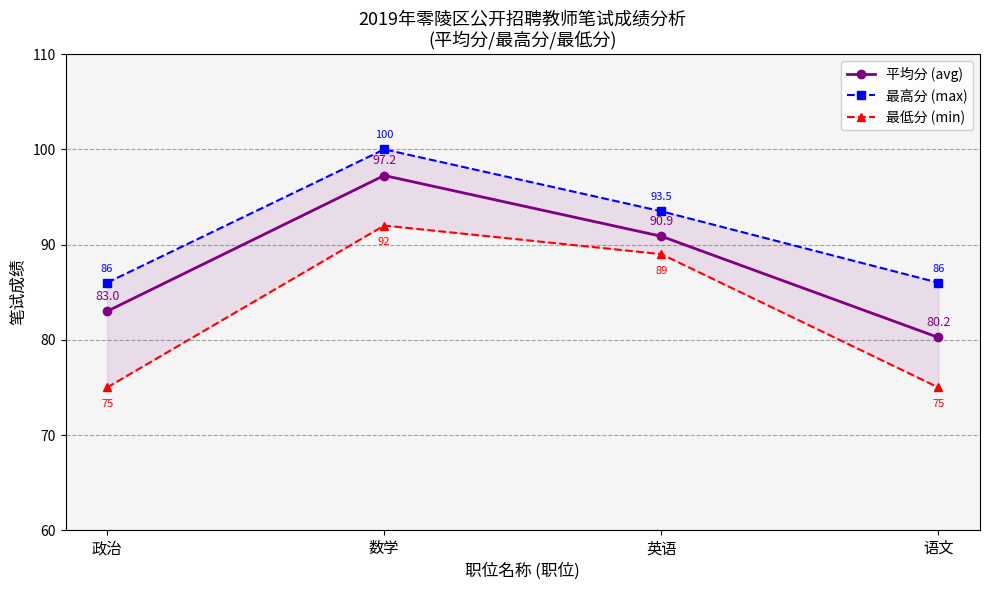

What is the sum of the 最高分 (max) values at 政治 and 数学?

186.0